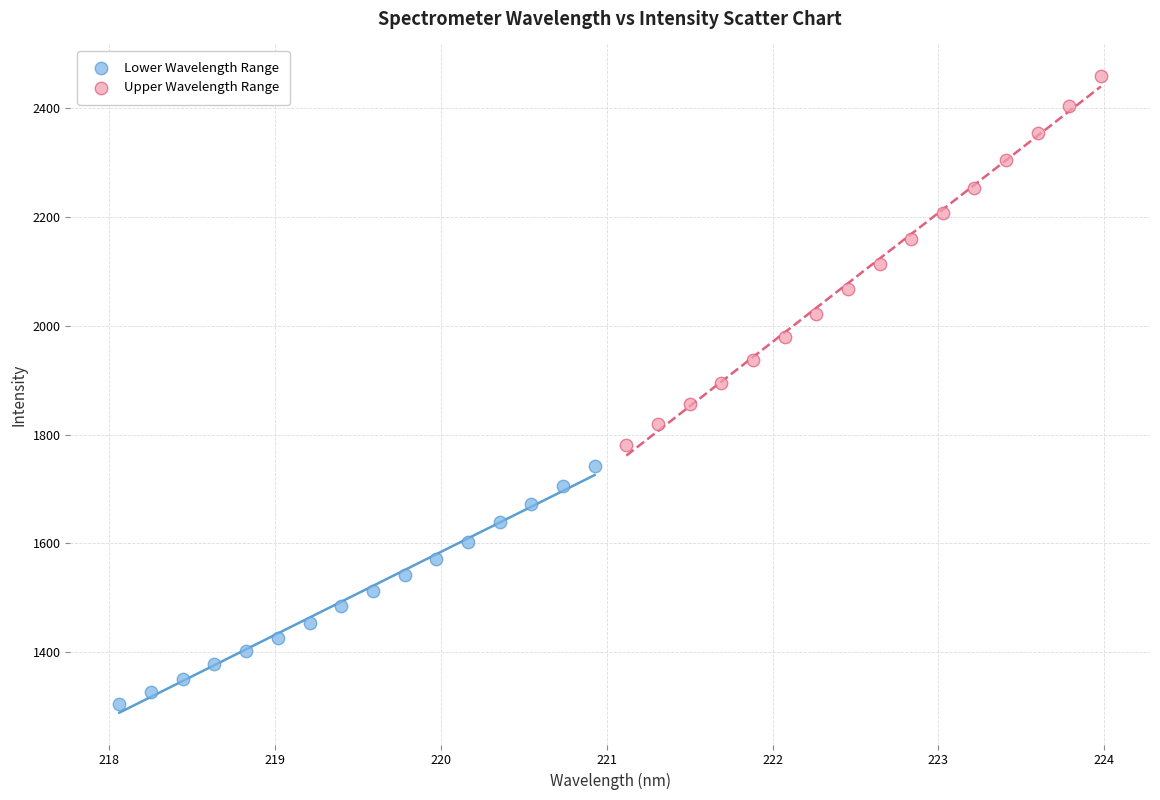

Which series has the largest Y range (max minus min)?

Upper Wavelength Range